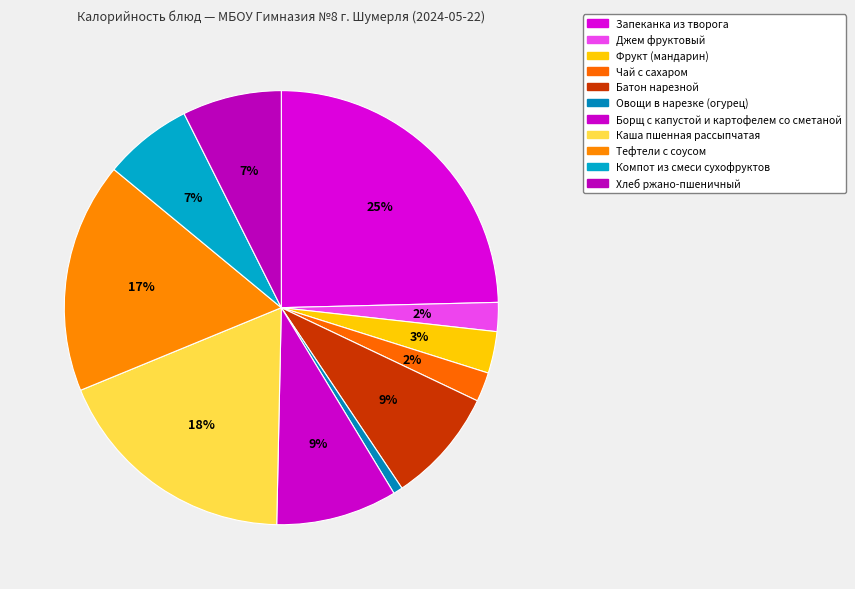

Rank the categories by value from lowest to highest.

Овощи в нарезке (огурец), Джем фруктовый, Чай с сахаром, Фрукт (мандарин), Компот из смеси сухофруктов, Хлеб ржано-пшеничный, Батон нарезной, Борщ с капустой и картофелем со сметаной, Тефтели с соусом, Каша пшенная рассыпчатая, Запеканка из творога